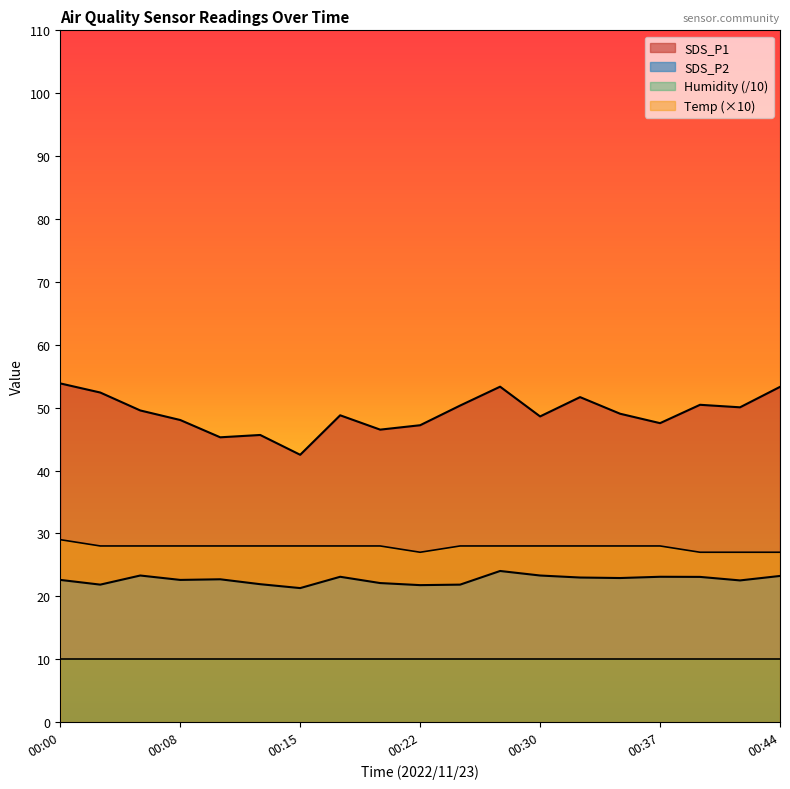

At which label is Temp closest to 28?

00:03